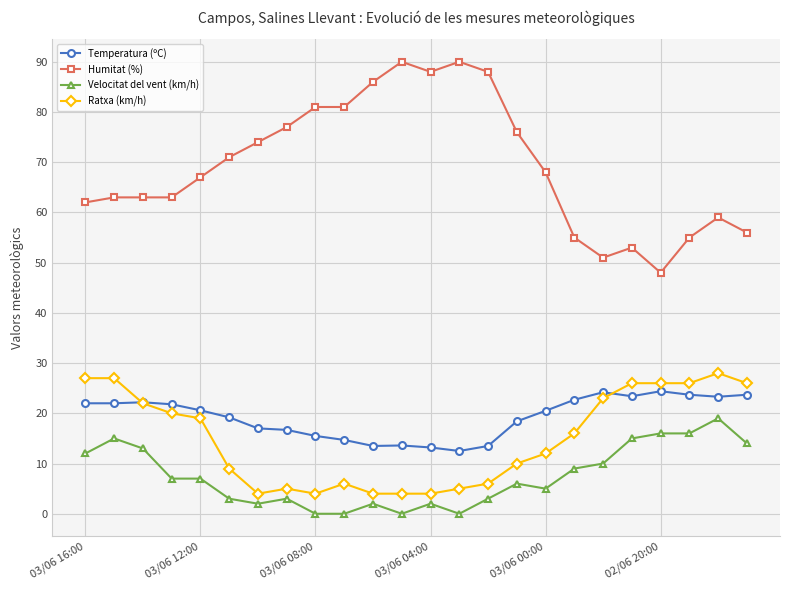

What is the maximum value for Humitat (%)?

90.0